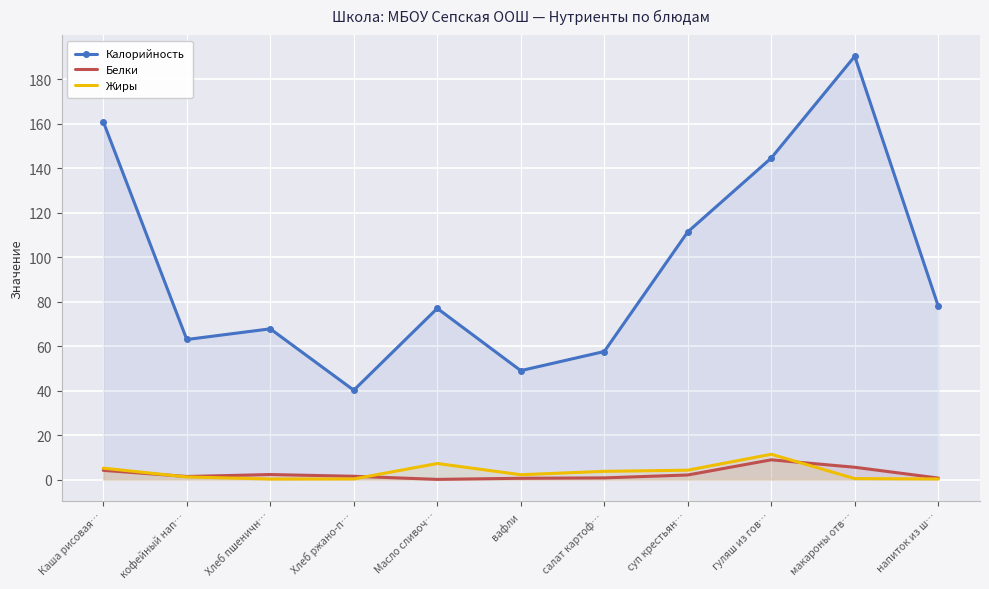

True or false: Белки has a value of 0.9 at Хлеб пшеничн….

False